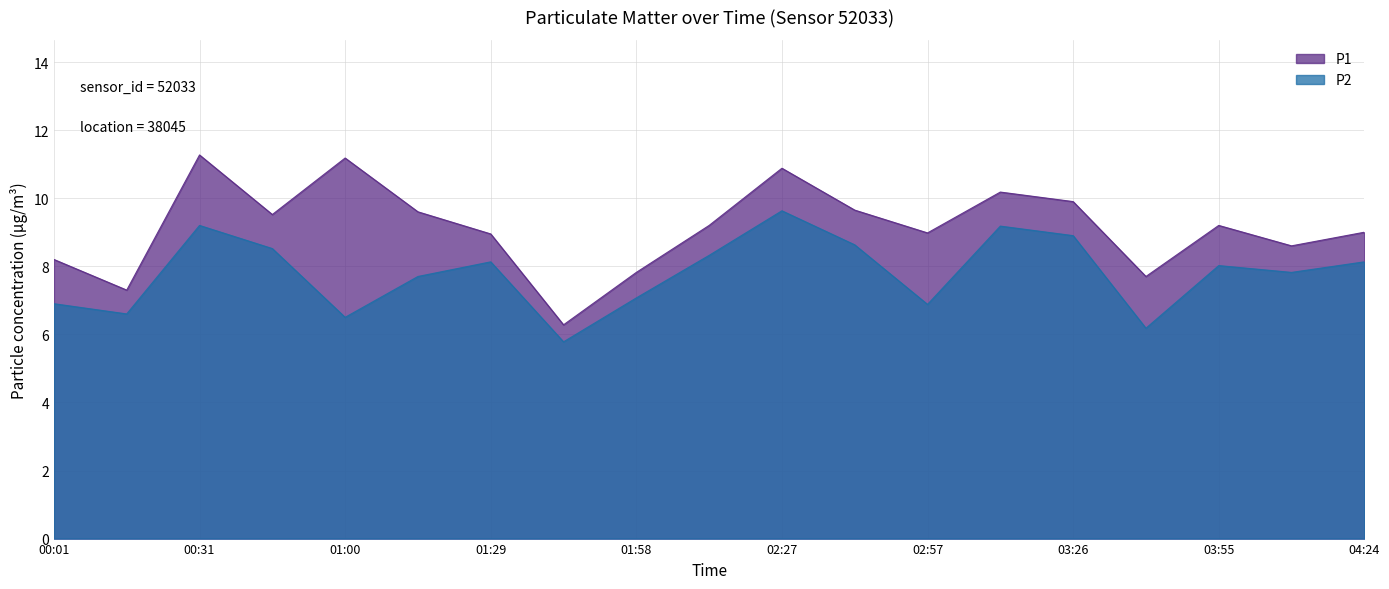

True or false: P2 and P1 intersect in this chart.

False